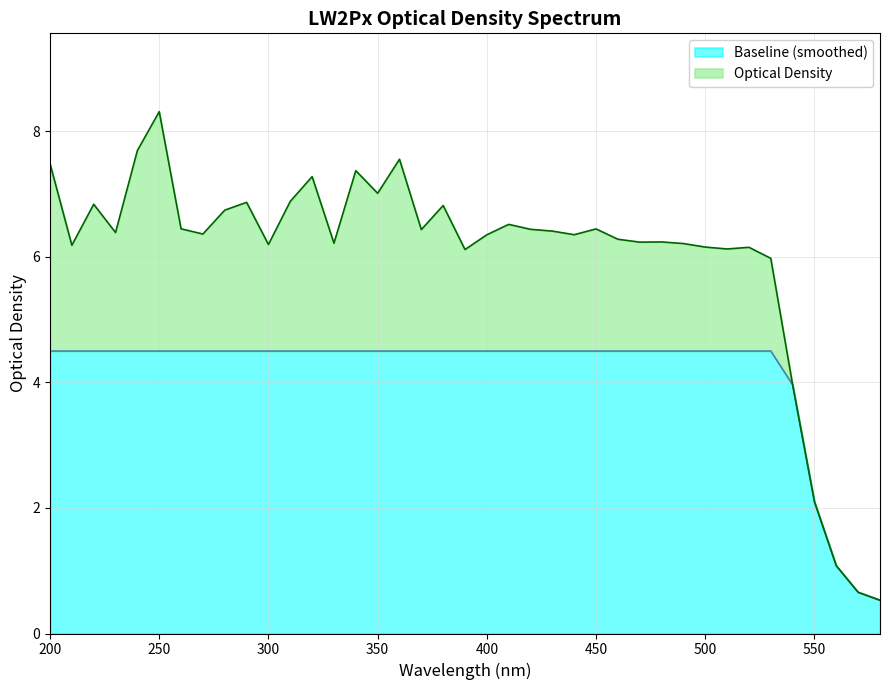

At which label is Baseline closest to 2?

550